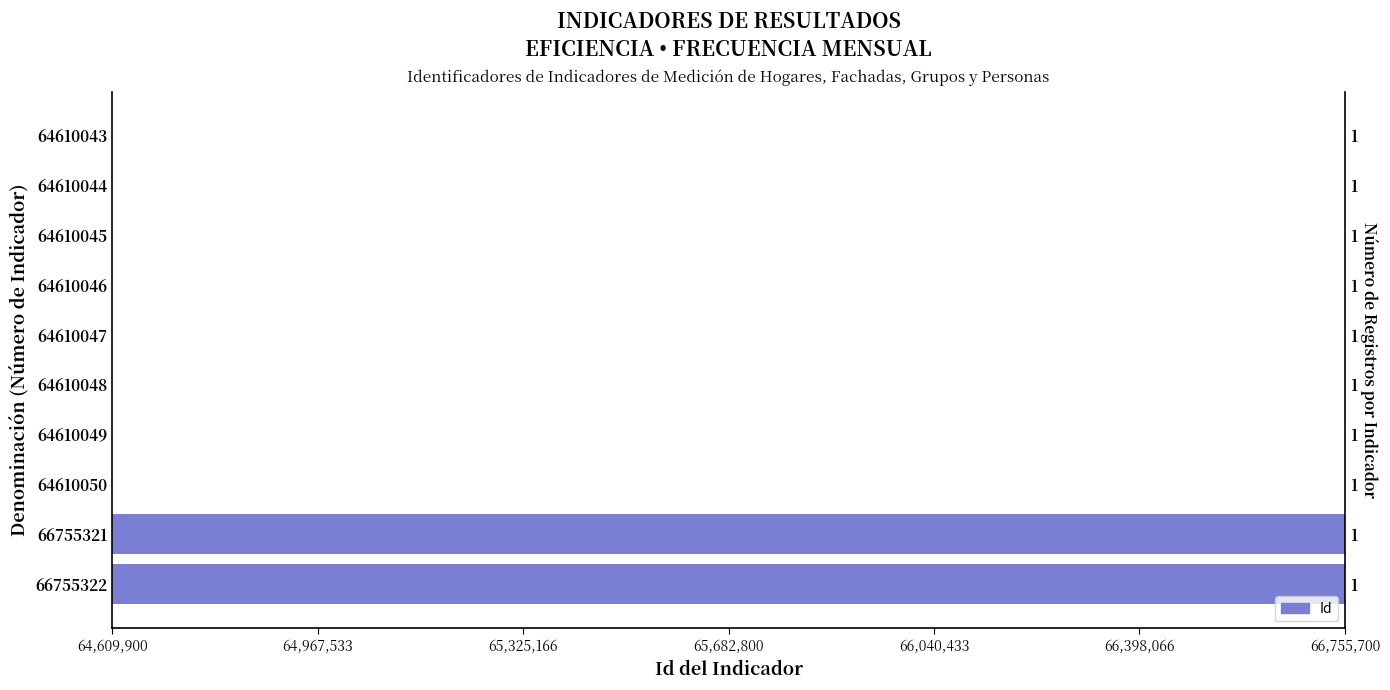

The value at 64610045 is 64610045. True or false?

True